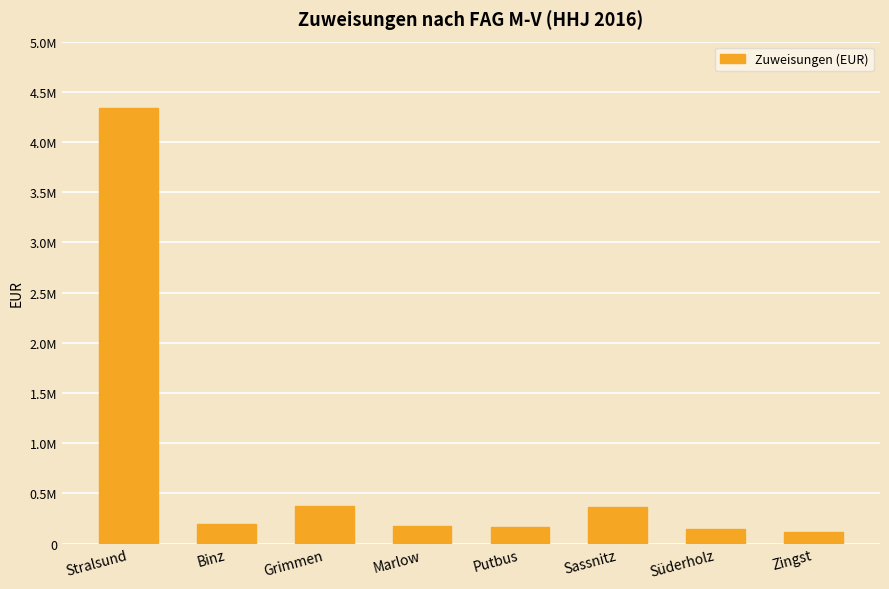

What is the minimum value shown in the chart?

115718.5